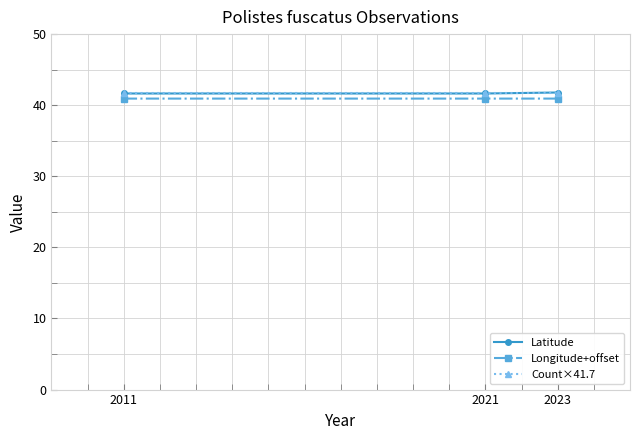

How many lines are shown in the chart?

3